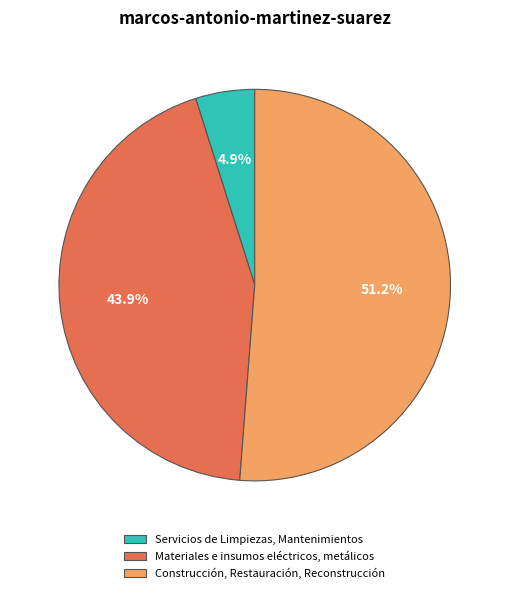

The Servicios de Limpiezas, Mantenimientos slice represents 5% of the pie. True or false?

True